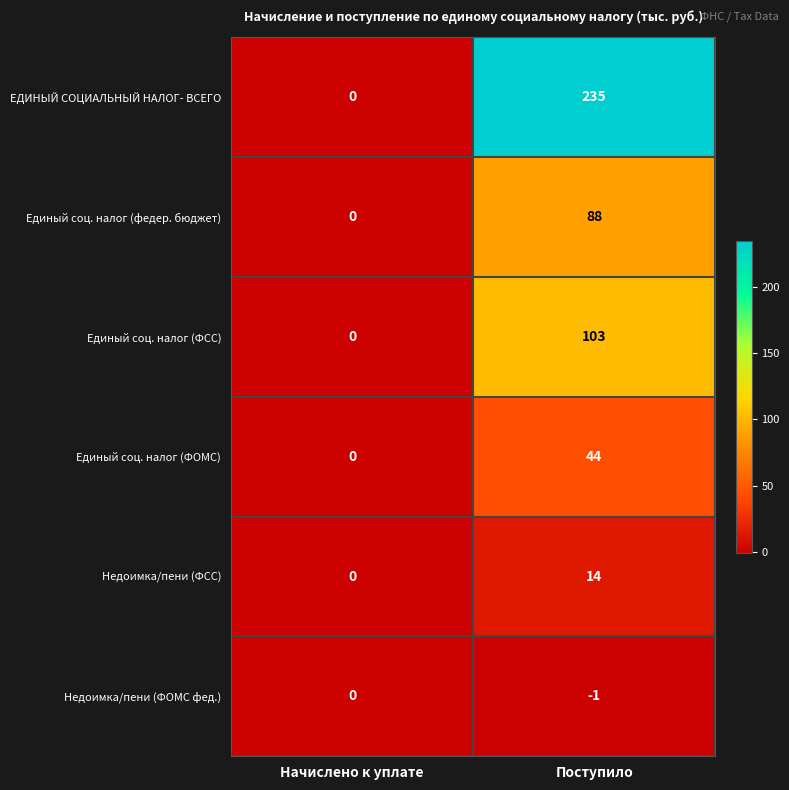

What is the average value of the ЕДИНЫЙ СОЦИАЛЬНЫЙ НАЛОГ- ВСЕГО series?

118